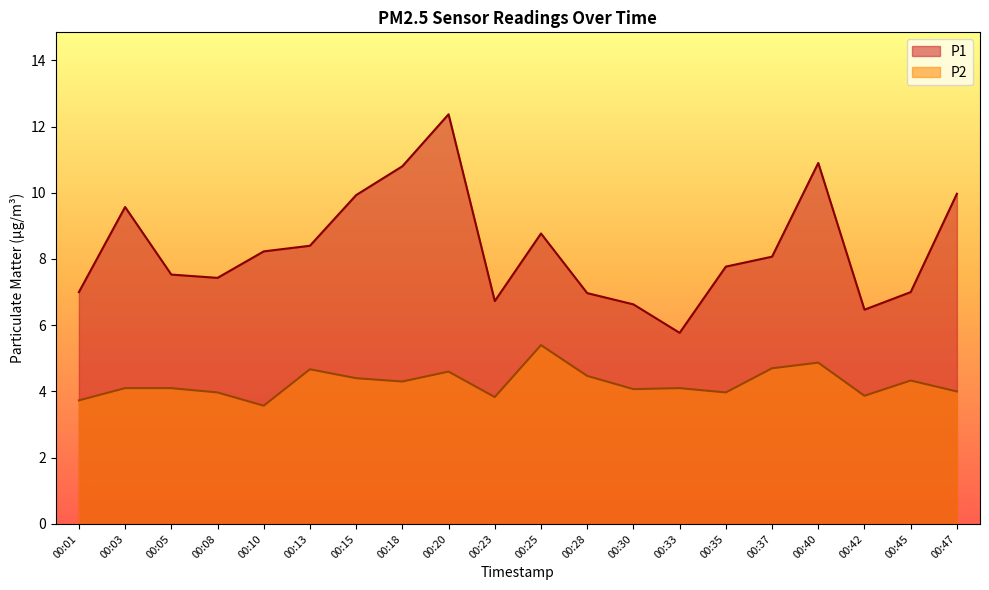

How many data points in P1 are above 8?

10